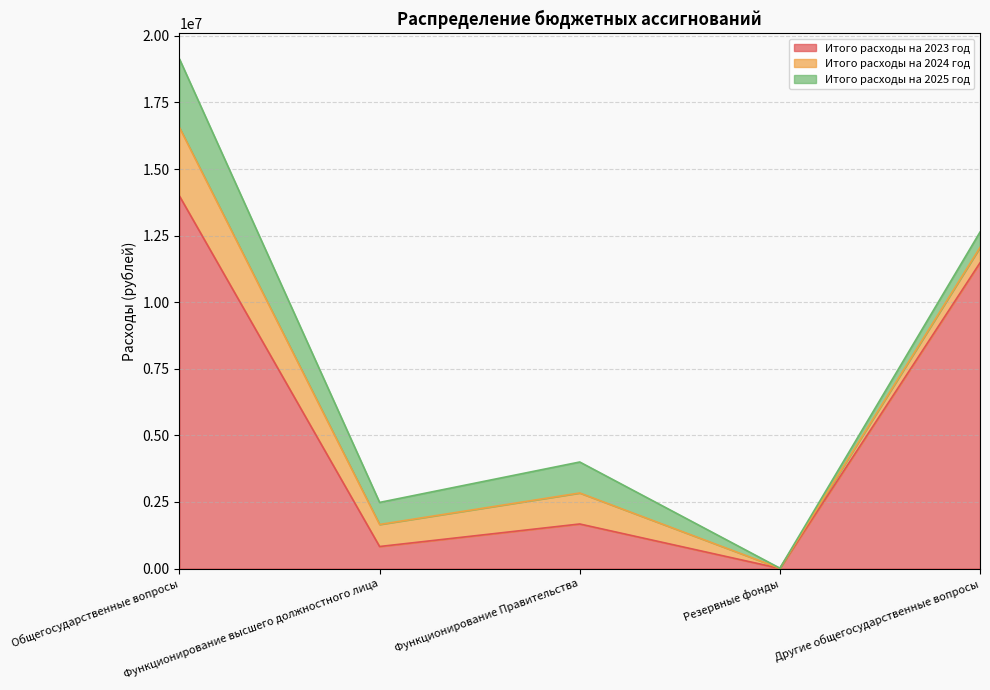

What are all the series names shown in the legend?

Итого расходы на 2023 год, Итого расходы на 2024 год, Итого расходы на 2025 год